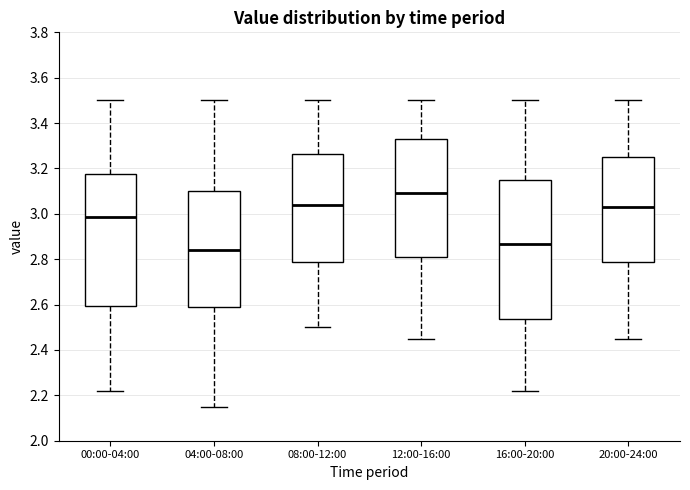

Which box's median line is the highest?

12:00-16:00